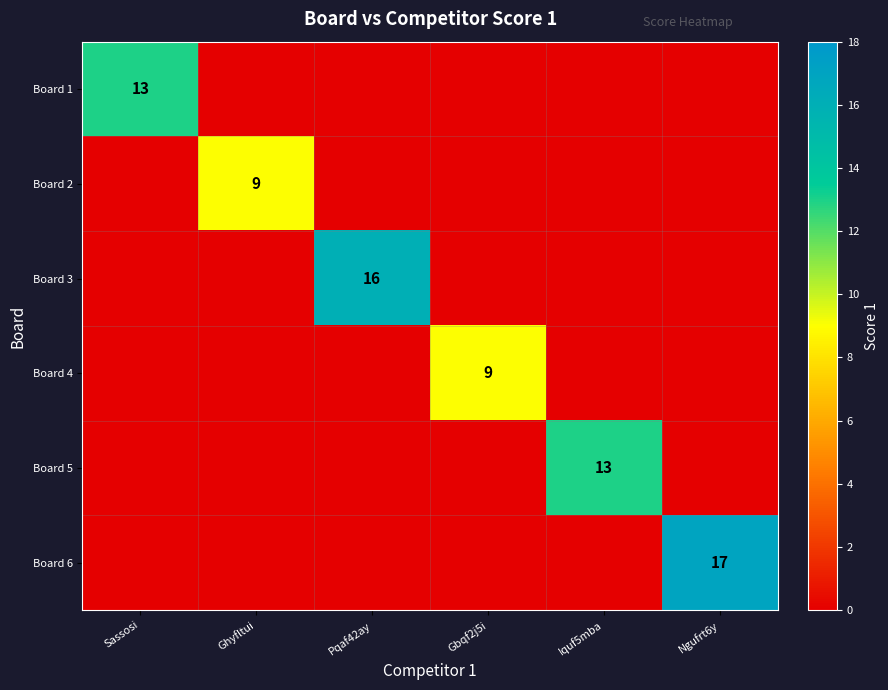

True or false: Board 6 has a value of 6 at Ngufrt6y.

False